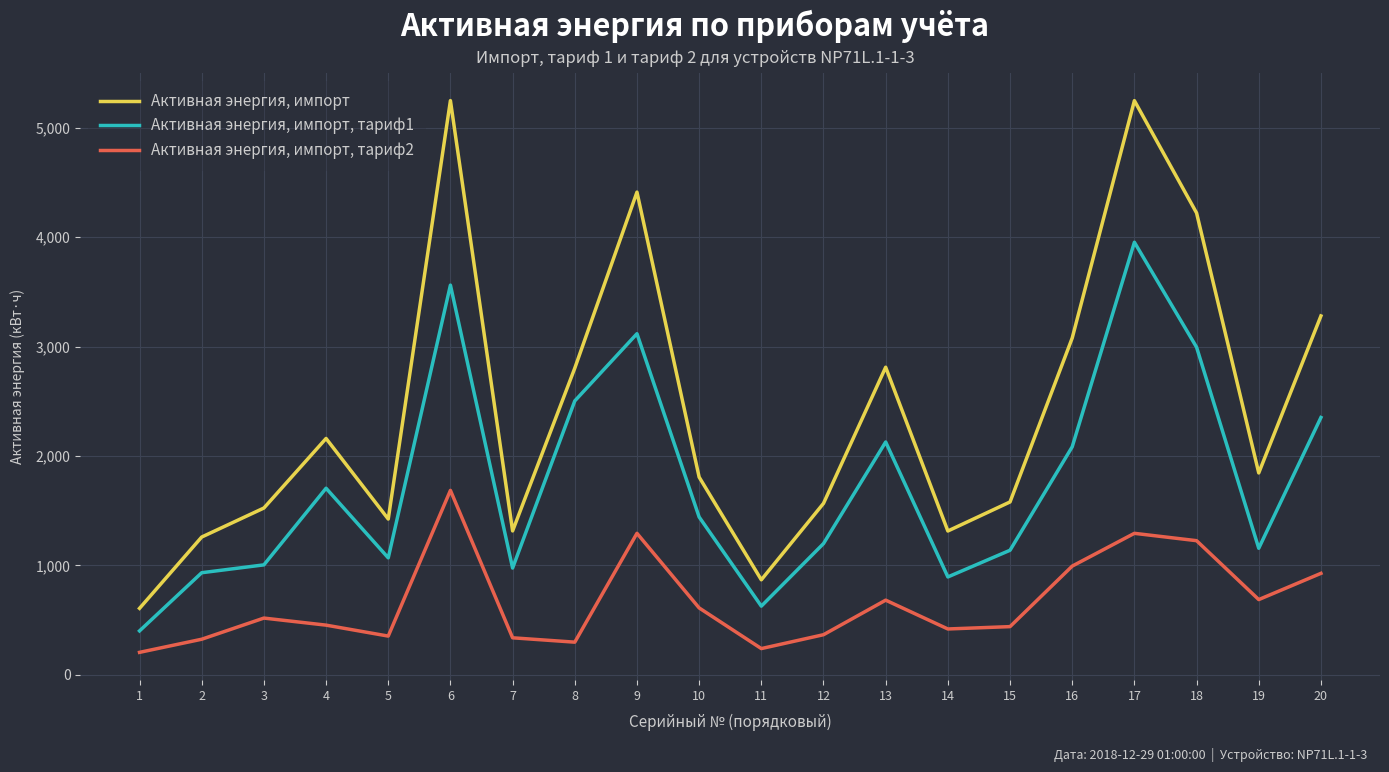

The Активная энергия, импорт, тариф1 series shows 933.7 at 2. True or false?

True